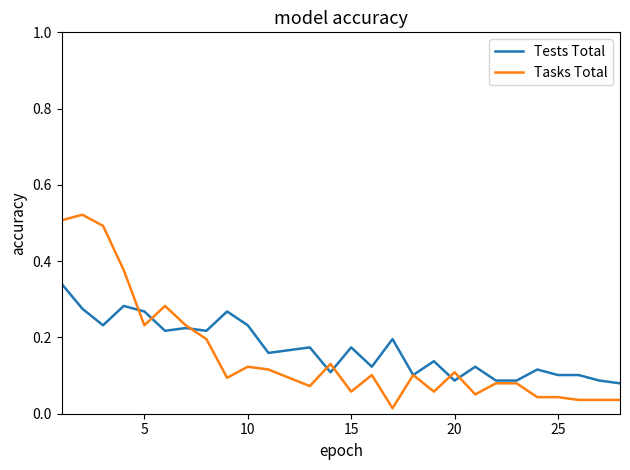

After their last crossing, which series has the higher values: Tests Total or Tasks Total?

Tests Total